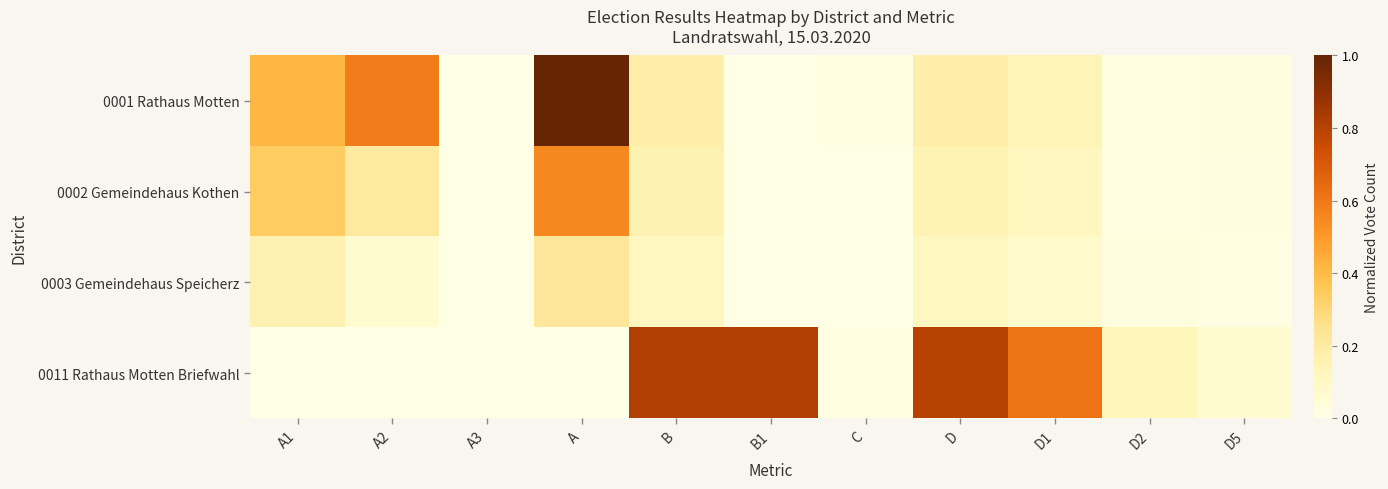

How many data points does each series have?

11